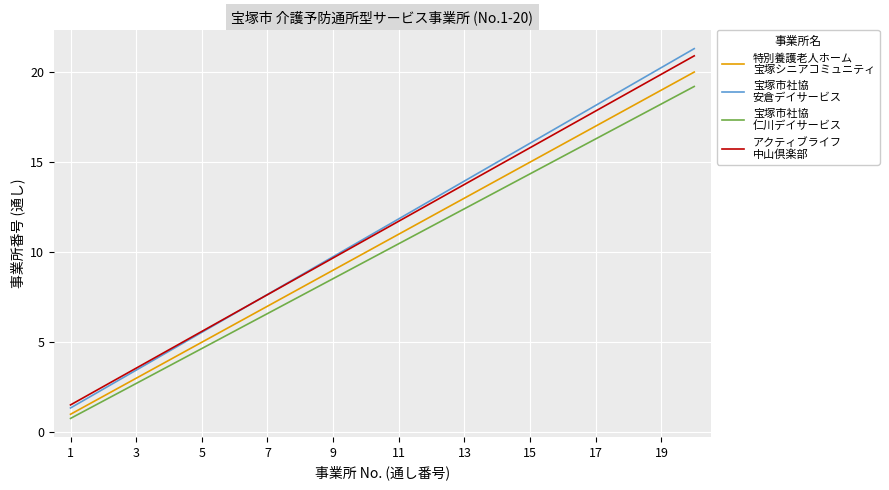

What is the greatest value displayed?

21.3